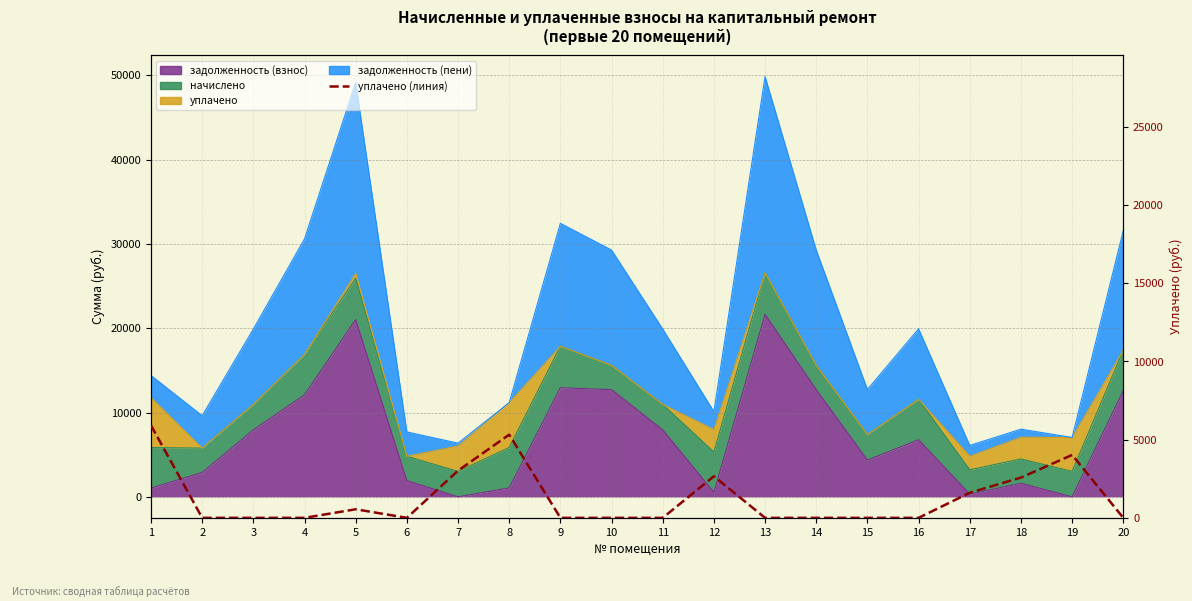

List the labels in order of value, smallest first.

2, 3, 4, 6, 9, 10, 11, 13, 14, 15, 16, 20, 5, 17, 18, 12, 7, 19, 8, 1